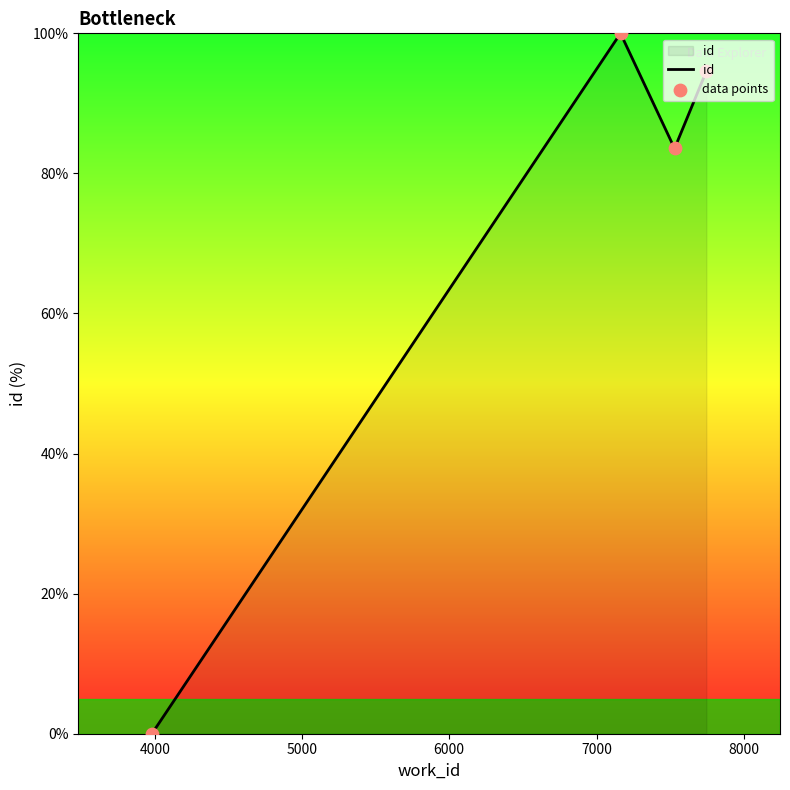

What is the sum of all values?

278.2